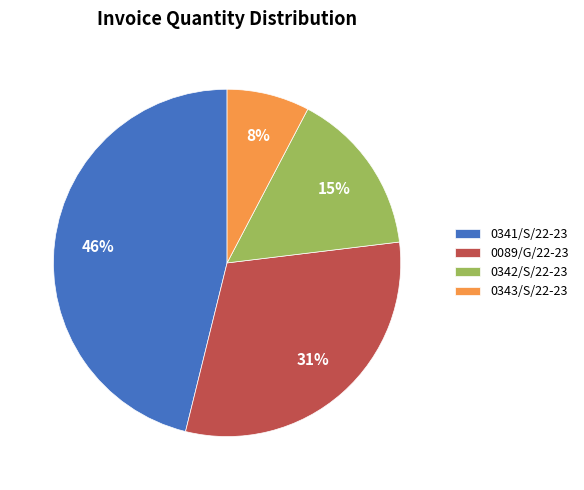

How many segments does this pie chart have?

4